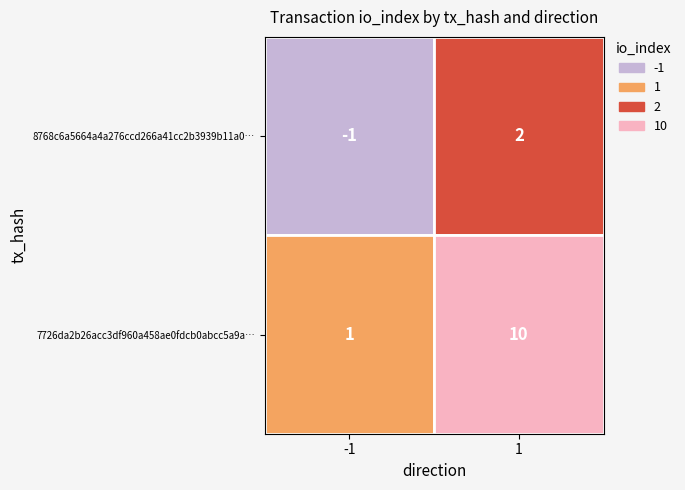

Rank the series by their average value, from lowest to highest.

8768c6a5664a4a276ccd266a41cc2b3939b11a0, 7726da2b26acc3df960a458ae0fdcb0abcc5a9a